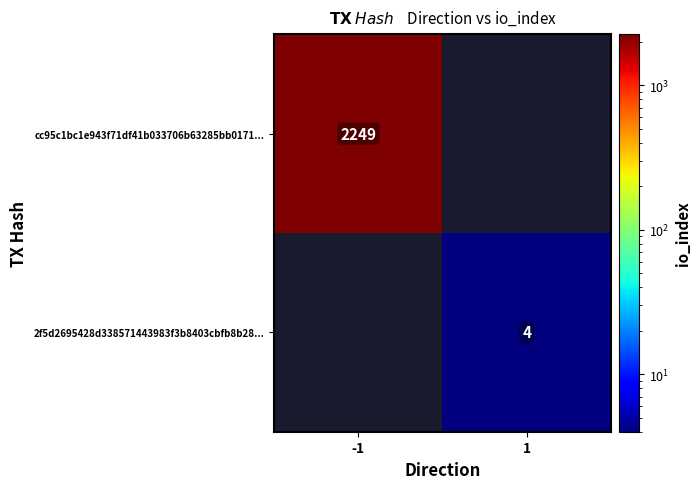

The value of cc95c1bc1e943f71df41b033706b63285bb0171... at -1 is 2249. True or false?

True